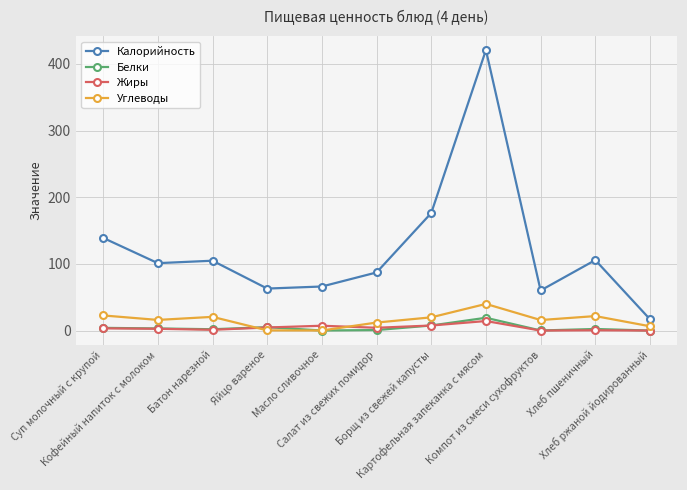

How many distinct data groups are displayed?

4